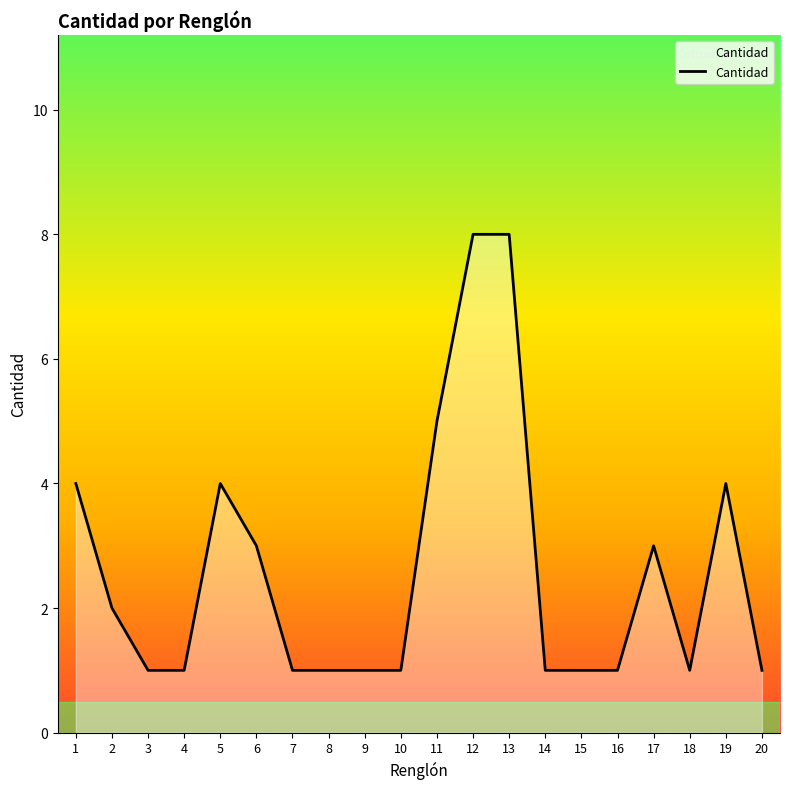

True or false: there are more than 0 points higher than both neighbors.

True